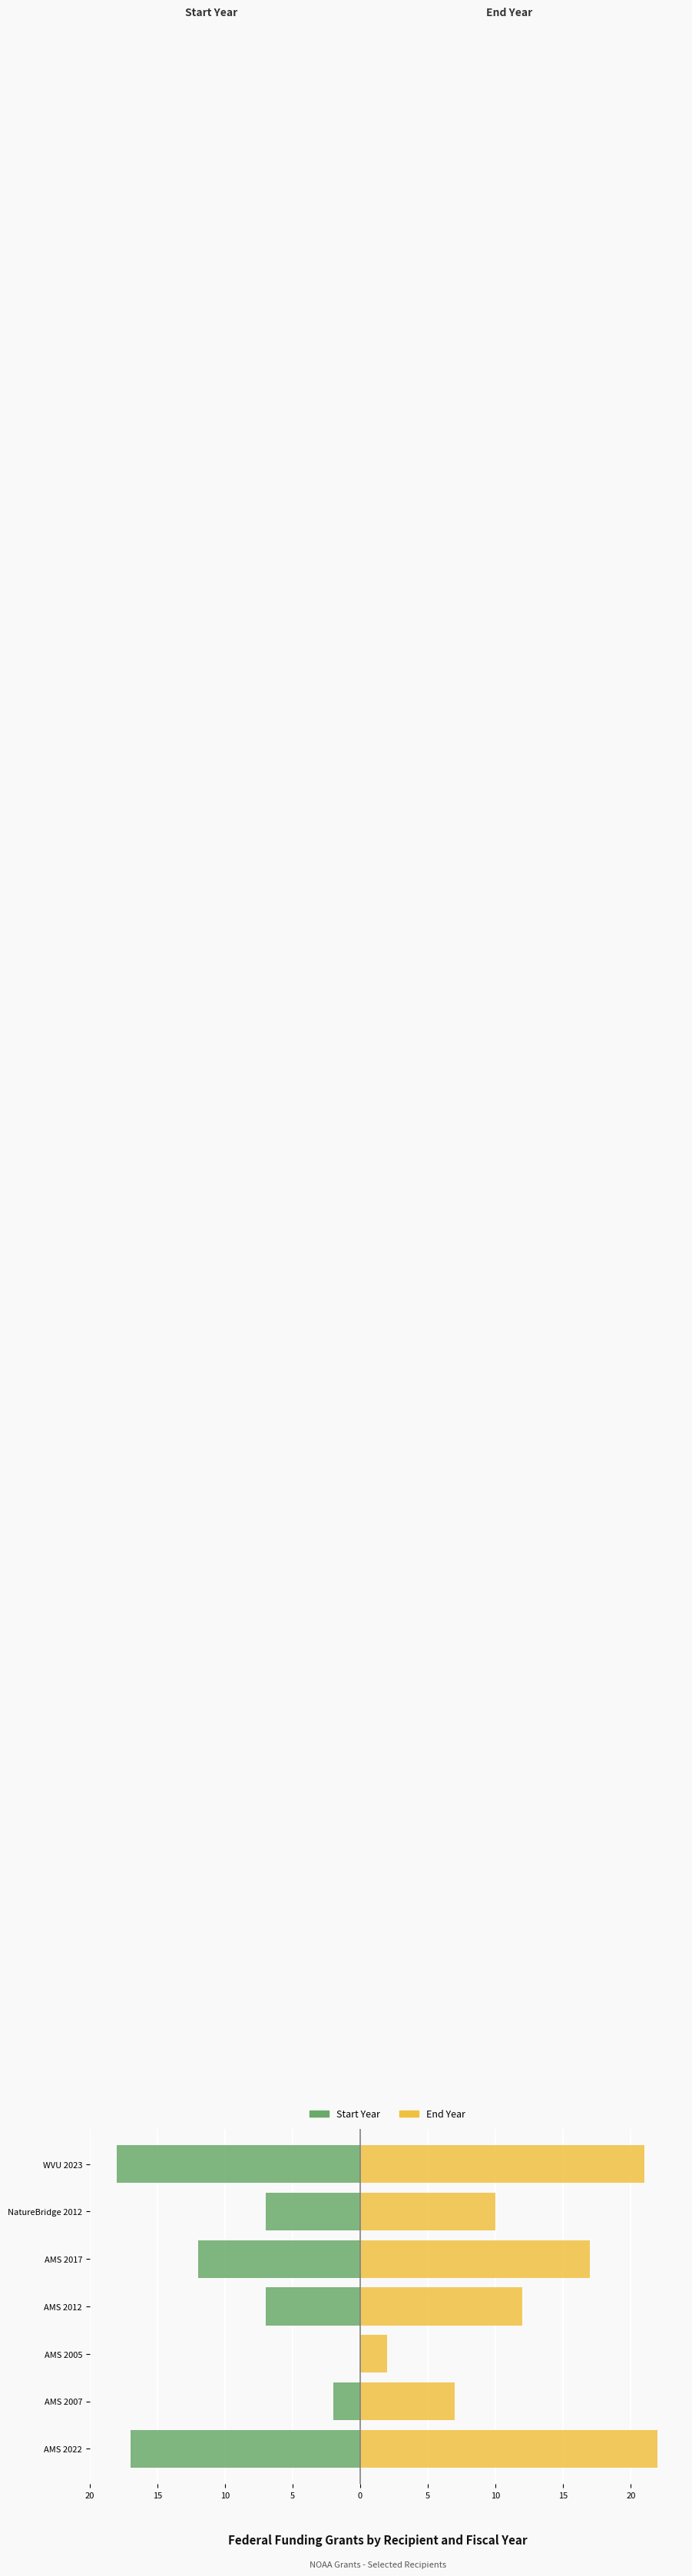

Which series changed the most between 20 and 10?

Start Year